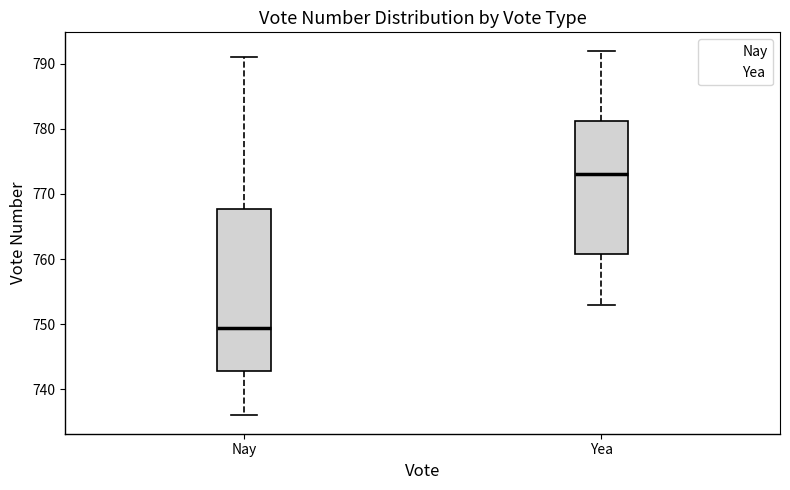

Reading left to right, read every box against the y-axis: the position of its median line, the range the box covers, and the ends of its whiskers. The values are not printed on the chart, so give them approximately, as read against the axis.

Nay: median 750, box 743 to 768, whiskers 736 to 791
Yea: median 773, box 761 to 781, whiskers 753 to 792